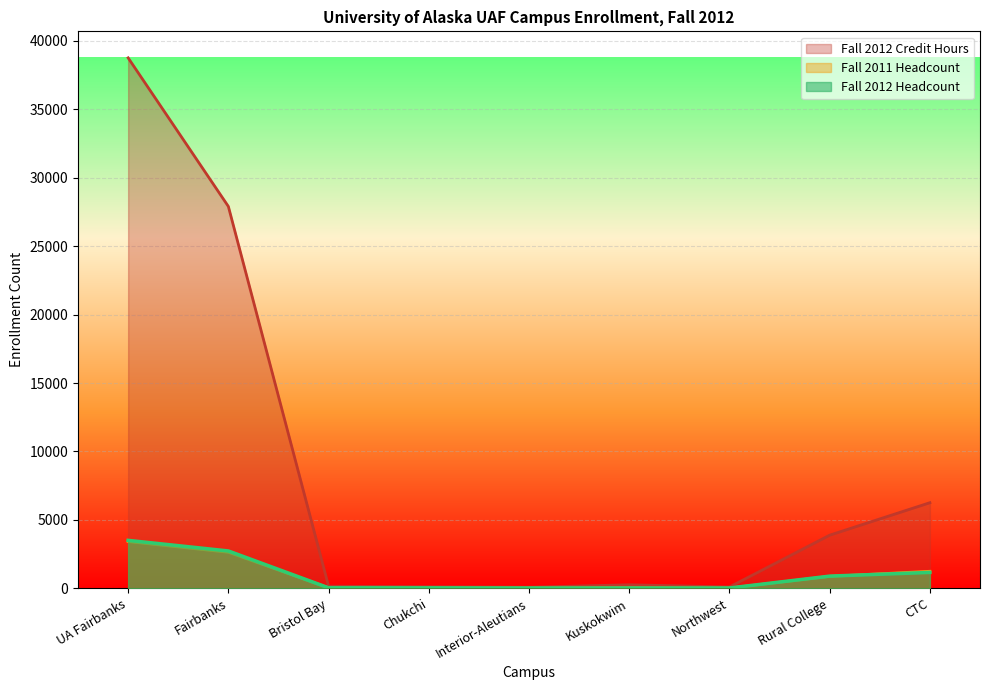

The Fall 2012 Credit Hours series shows 23825.7 at UA Fairbanks. True or false?

False